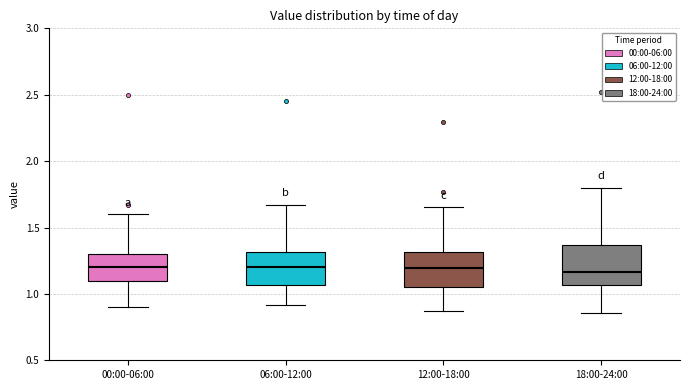

Reading left to right, read every box against the y-axis: the position of its median line, the range the box covers, and the ends of its whiskers. The values are not printed on the chart, so give them approximately, as read against the axis.

00:00-06:00: median 1.20, box 1.10 to 1.30, whiskers 0.90 to 1.60
06:00-12:00: median 1.20, box 1.05 to 1.30, whiskers 0.90 to 1.65
12:00-18:00: median 1.20, box 1.05 to 1.30, whiskers 0.85 to 1.65
18:00-24:00: median 1.15, box 1.05 to 1.35, whiskers 0.85 to 1.80